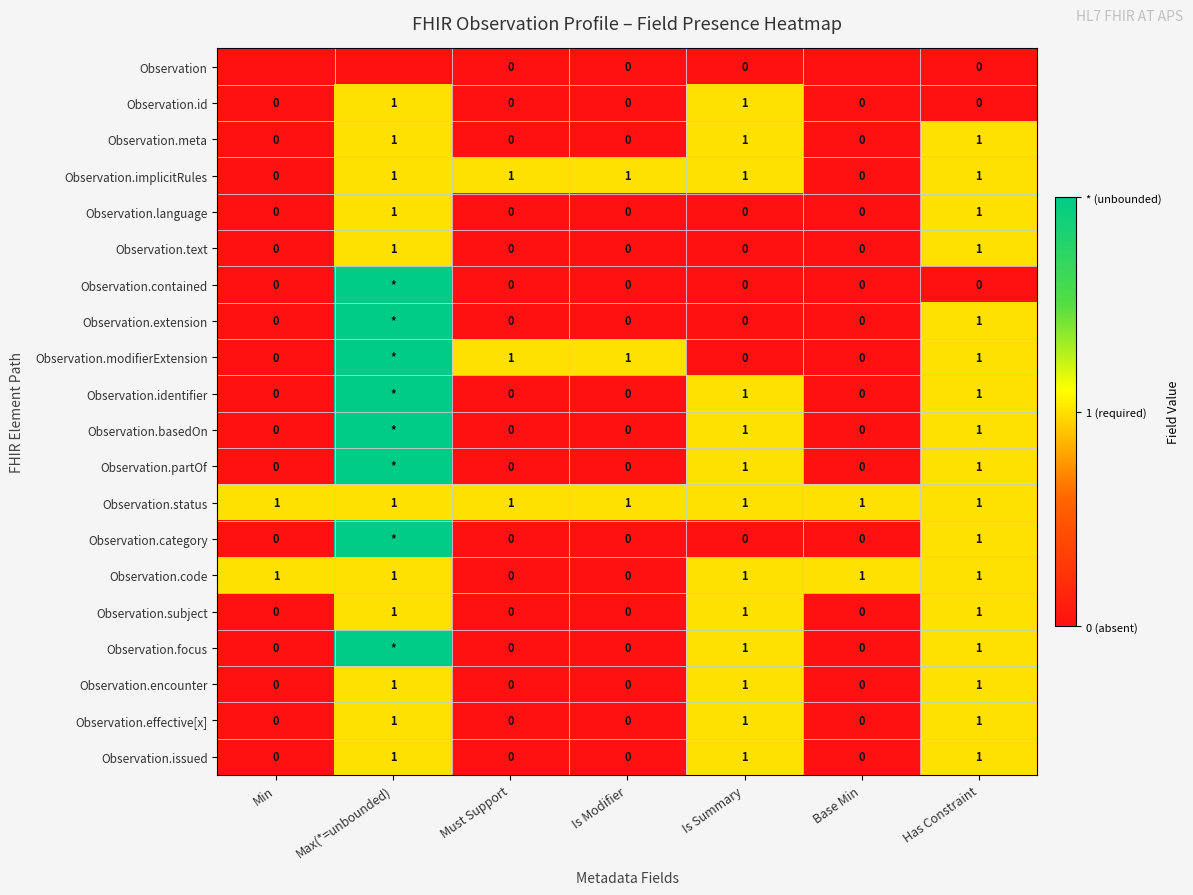

Is it true that Observation.issued equals -1 at Is Modifier?

False